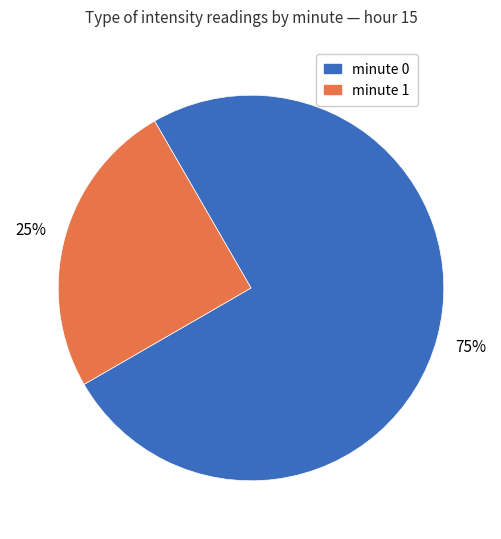

How many segments does this pie chart have?

2